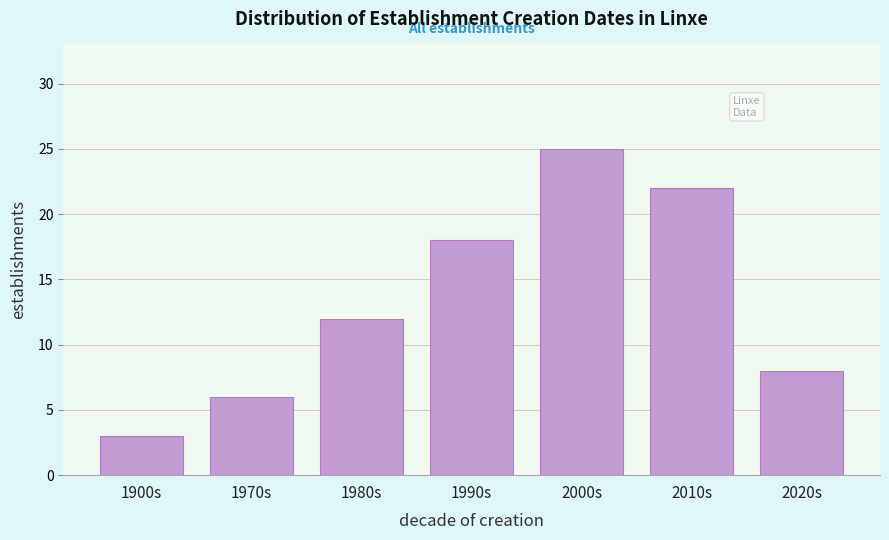

Reading left to right, extract all data points from this chart.

3	6	12	18	25	22	8